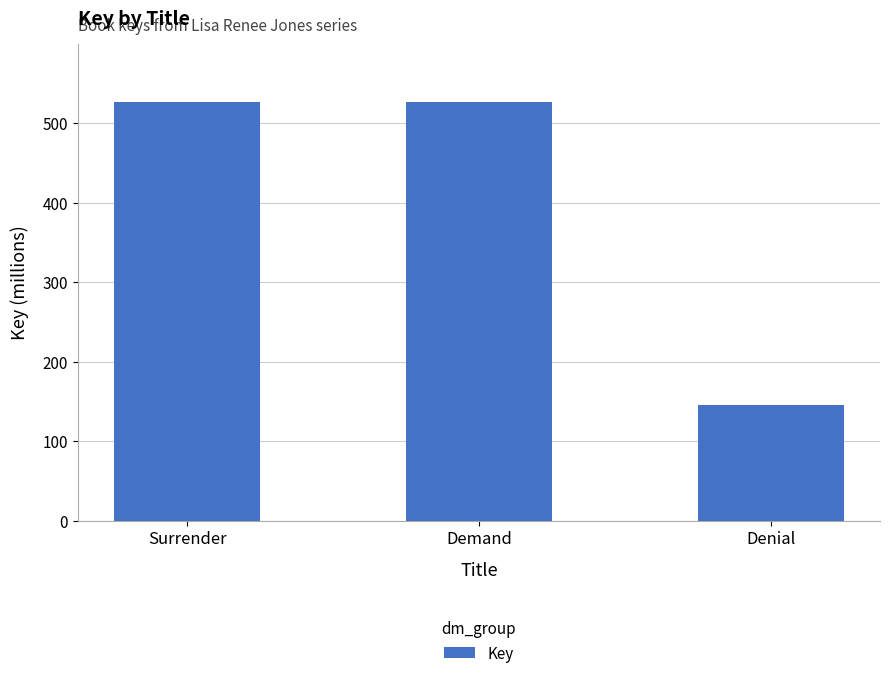

What is the difference between the maximum and minimum values?

380684130